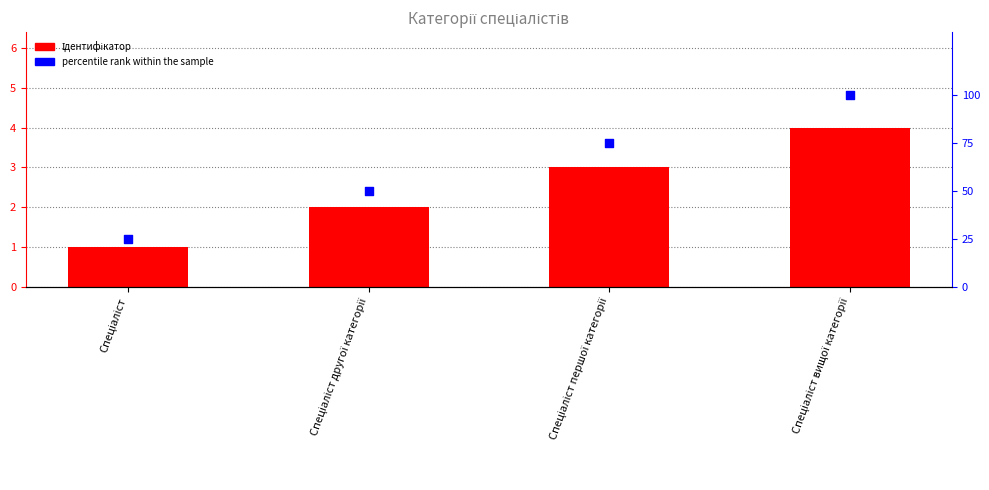

At which category is the sum across all series the highest?

Спеціаліст вищої категорії